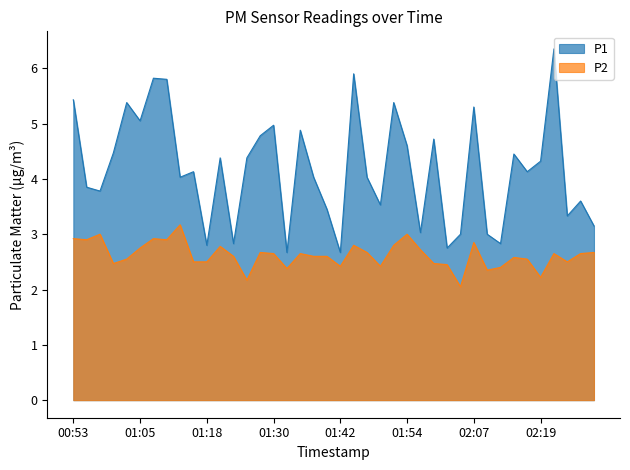

Reading left to right, transcribe all the data shown in this chart.

P1: 00:53=5.4	00:56=3.9	00:58=3.8	01:01=4.5	01:03=5.4	01:05=5.0	01:08=5.8	01:10=5.8	01:13=4.0	01:15=4.1	01:18=2.8	01:20=4.4	01:23=2.8	01:25=4.4	01:28=4.8	01:30=5.0	01:32=2.7	01:35=4.9	01:37=4.0	01:40=3.5	01:42=2.7	01:45=5.9	01:47=4.0	01:50=3.5	01:52=5.4	01:54=4.6	01:57=3.0	01:59=4.7	02:02=2.8	02:04=3.0	02:07=5.3	02:09=3.0	02:11=2.8	02:14=4.5	02:16=4.1	02:19=4.3	02:21=6.3	02:24=3.3	02:26=3.6	02:29=3.1
P2: 00:53=2.9	00:56=2.9	00:58=3.0	01:01=2.5	01:03=2.5	01:05=2.8	01:08=2.9	01:10=2.9	01:13=3.2	01:15=2.5	01:18=2.5	01:20=2.8	01:23=2.6	01:25=2.2	01:28=2.7	01:30=2.6	01:32=2.4	01:35=2.6	01:37=2.6	01:40=2.6	01:42=2.4	01:45=2.8	01:47=2.7	01:50=2.4	01:52=2.8	01:54=3.0	01:57=2.7	01:59=2.5	02:02=2.5	02:04=2.0	02:07=2.9	02:09=2.4	02:11=2.4	02:14=2.6	02:16=2.5	02:19=2.2	02:21=2.6	02:24=2.5	02:26=2.6	02:29=2.7